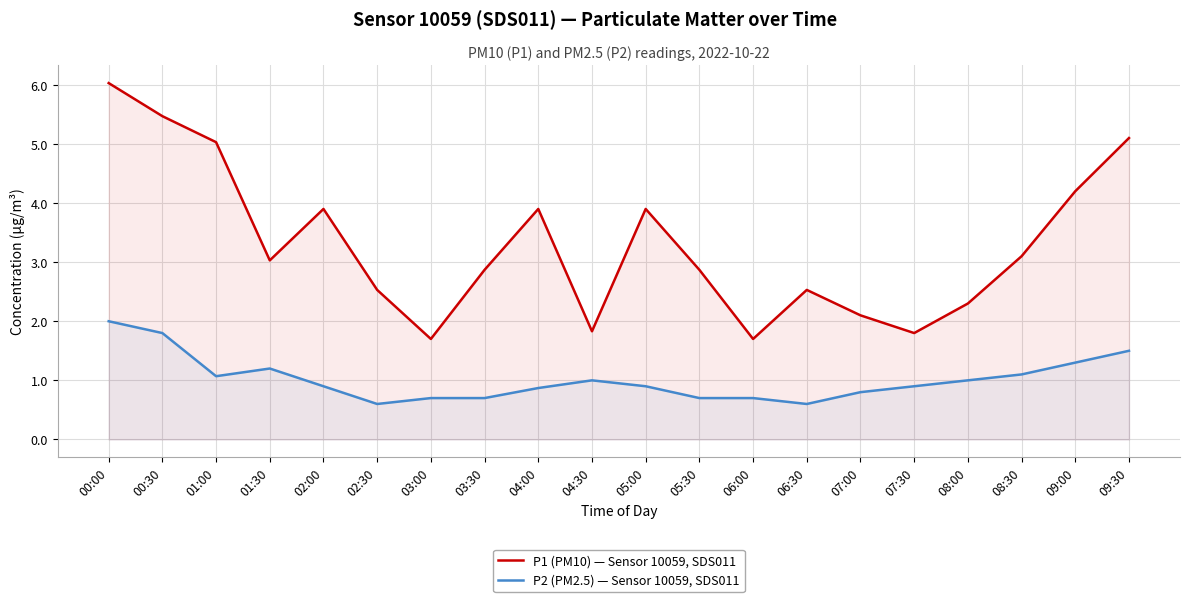

Reading right to left, extract all data points from this chart.

P1 (PM10) — Sensor 10059, SDS011: 5.1	4.2	3.1	2.3	1.8	2.1	2.5	1.7	2.9	3.9	1.8	3.9	2.9	1.7	2.5	3.9	3.0	5.0	5.5	6.0
P2 (PM2.5) — Sensor 10059, SDS011: 1.5	1.3	1.1	1.0	0.9	0.8	0.6	0.7	0.7	0.9	1.0	0.9	0.7	0.7	0.6	0.9	1.2	1.1	1.8	2.0